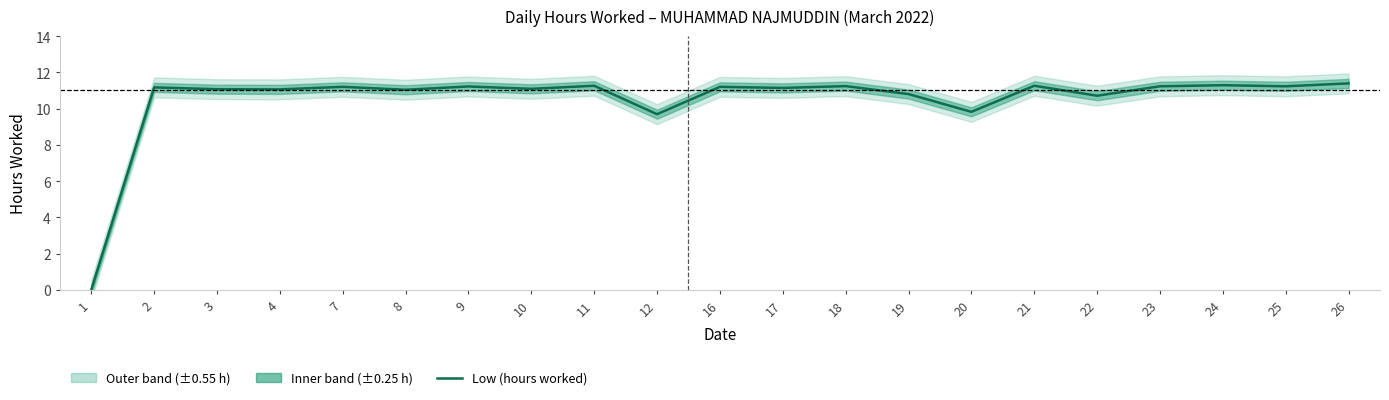

Reading left to right, list all the values displayed in this chart.

1=0.0	2=11.2	3=11.1	4=11.1	7=11.2	8=11.0	9=11.2	10=11.1	11=11.3	12=9.7	16=11.2	17=11.1	18=11.2	19=10.8	20=9.8	21=11.3	22=10.7	23=11.2	24=11.3	25=11.2	26=11.4